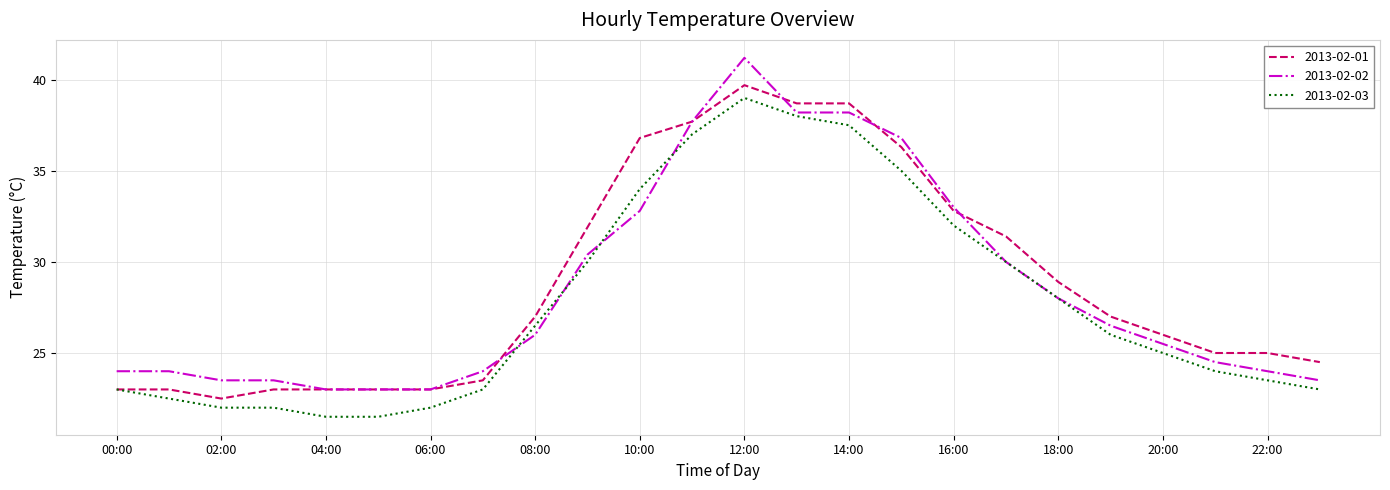

Which series has the largest range (max minus min)?

2013-02-02